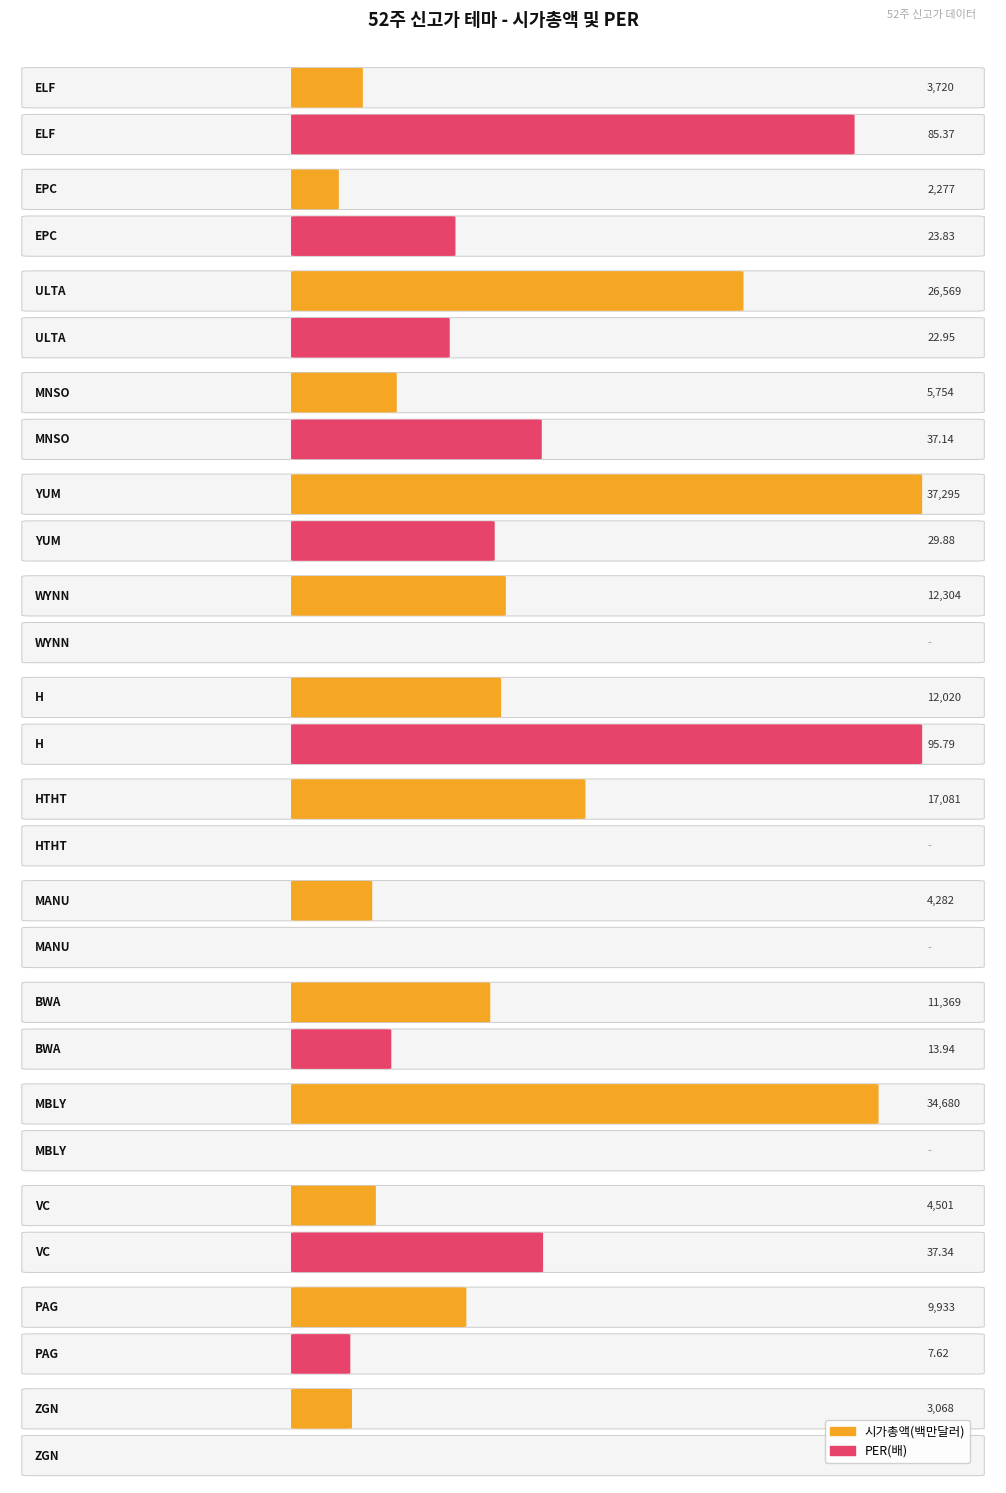

Which series has the largest total across all categories?

시가총액(백만달러)